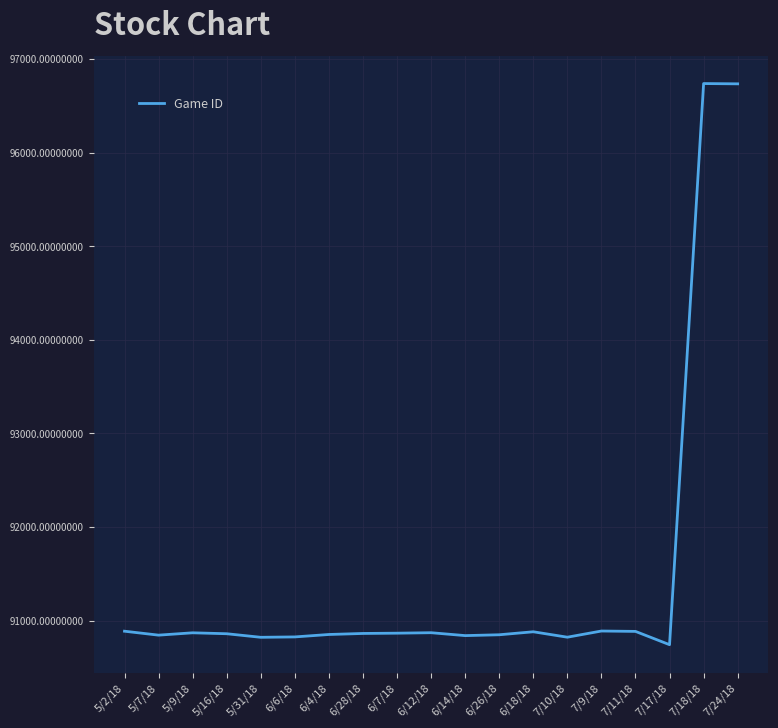

What is the difference between the values at 6/4/18 and 5/16/18?

8